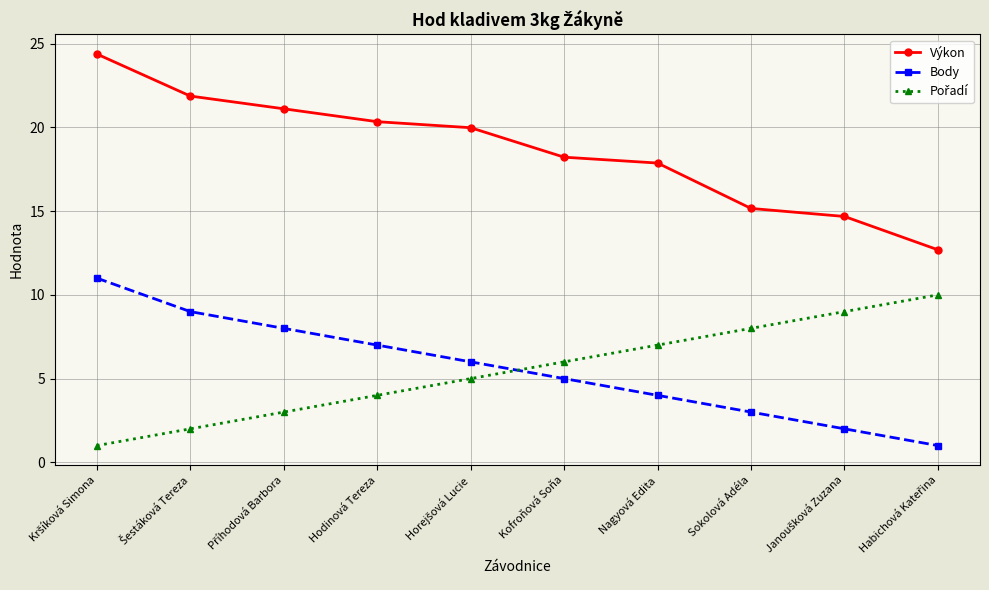

True or false: Body has more than 0 points higher than both neighbors.

False